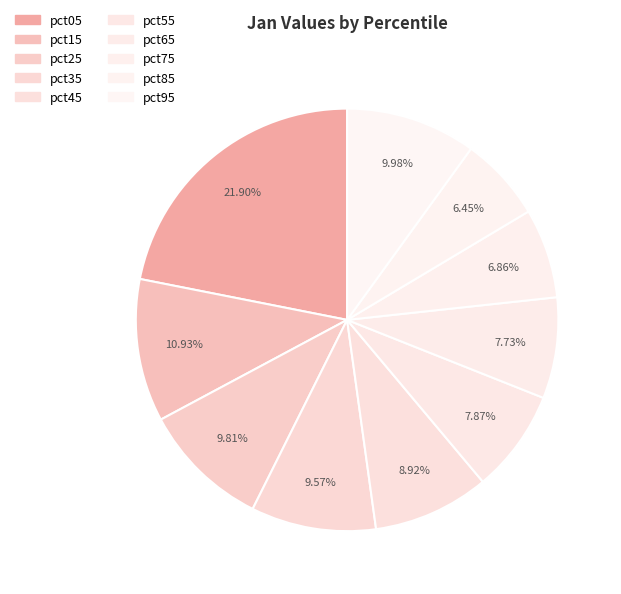

To the nearest percent, what is the average slice percentage?

10%